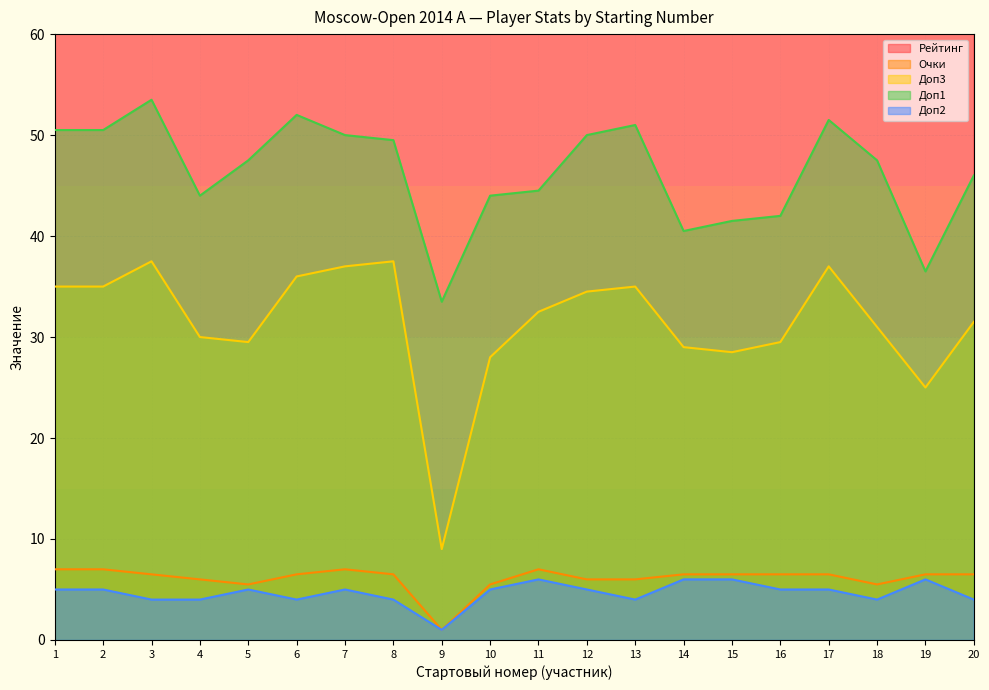

List the series in order of their peak value, lowest first.

Доп2, Очки, Доп3, Доп1, Рейтинг